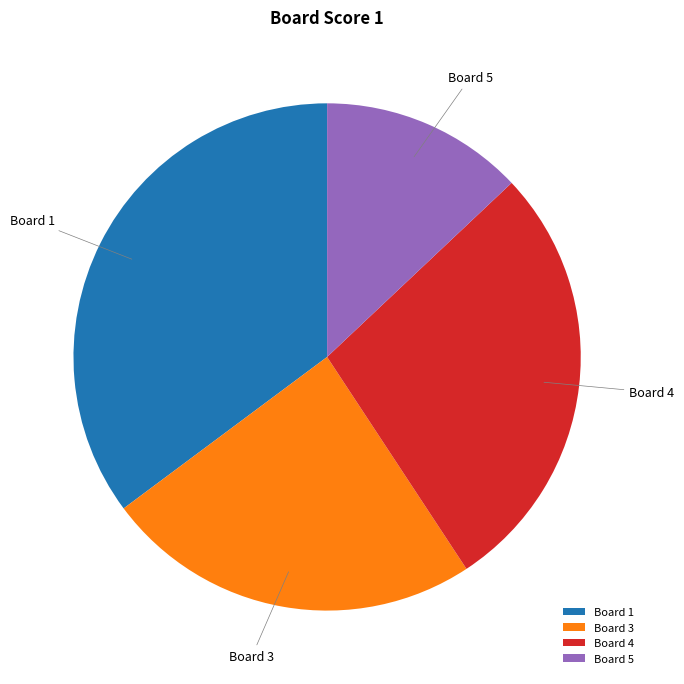

How many slices are in this pie chart?

4